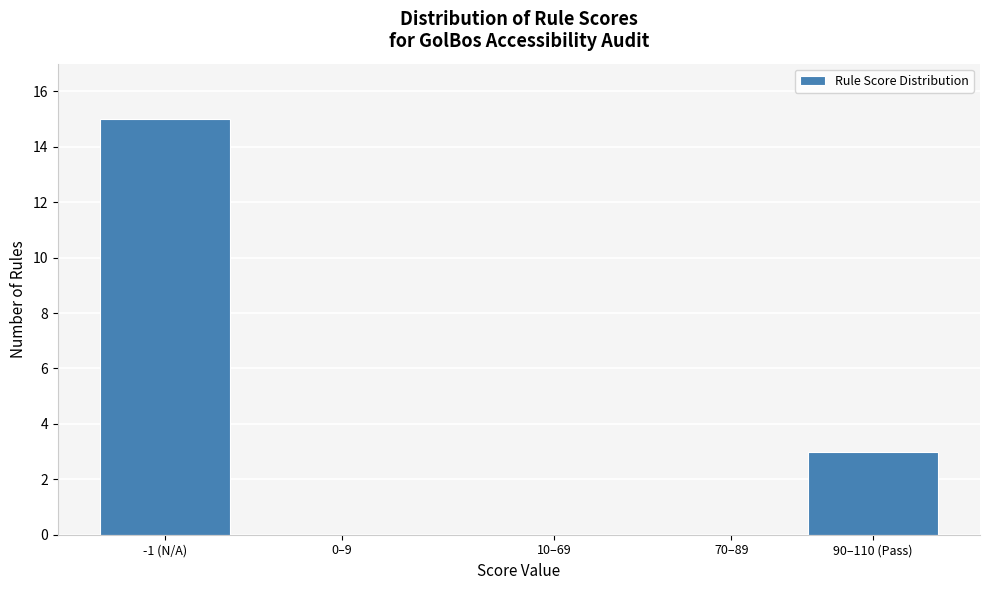

Reading left to right, extract all data points from this chart.

-1 (N/A)=15	0–9=0	10–69=0	70–89=0	90–110 (Pass)=3